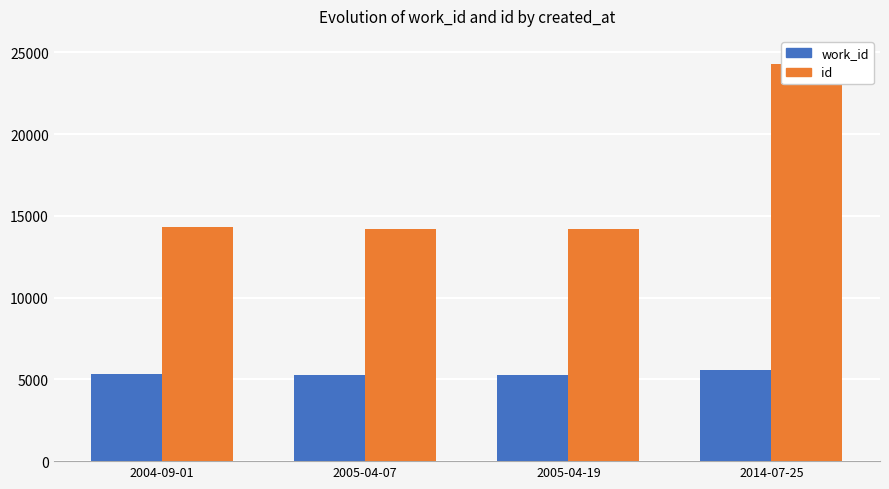

What is the average value of the id series?

16753